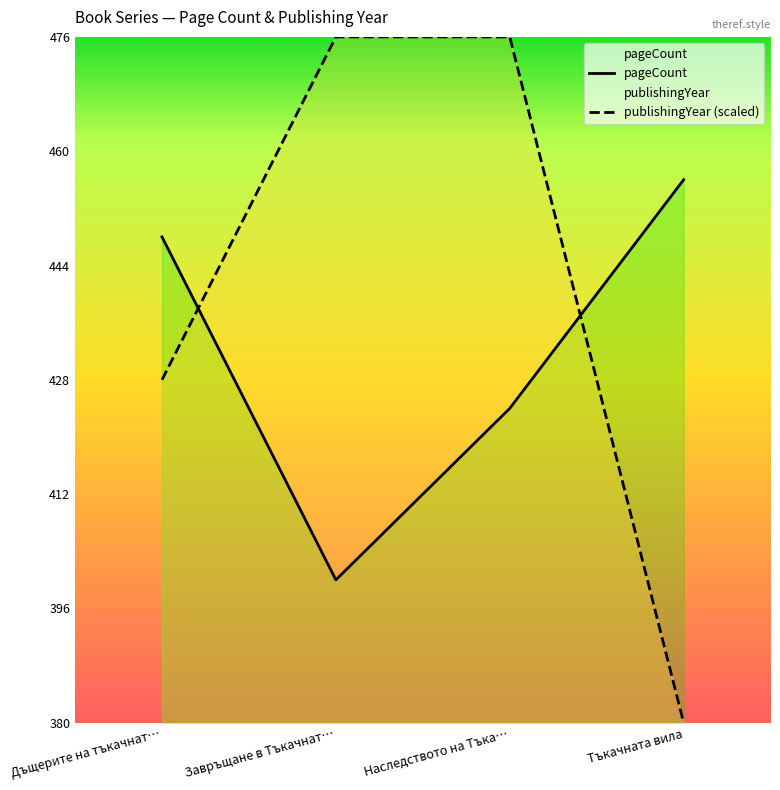

How many intersections are there between pageCount and publishingYear (scaled)?

2